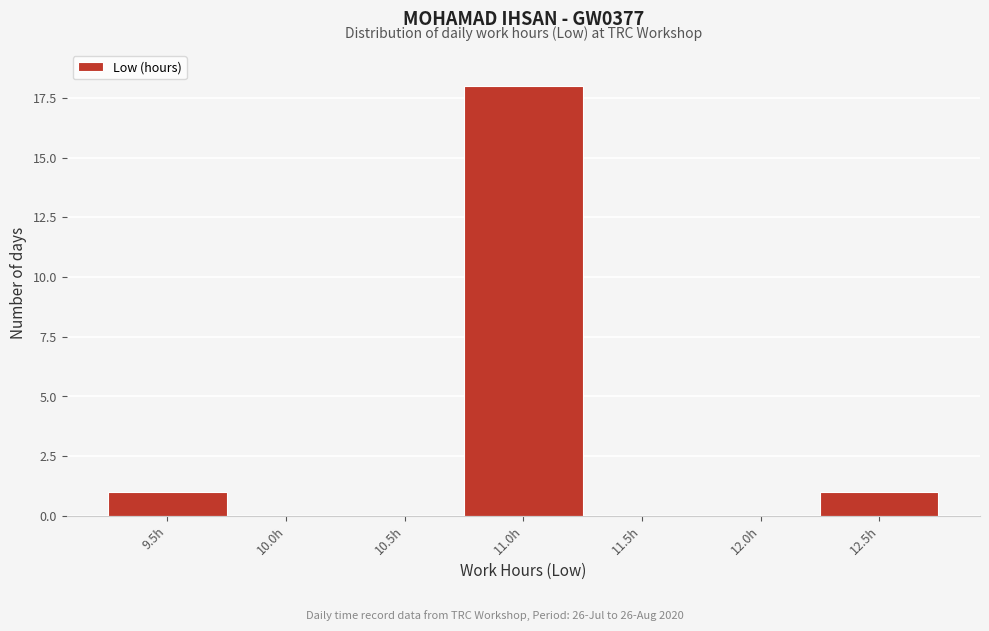

Reading left to right, extract all data points from this chart.

9.5h=1	10.0h=0	10.5h=0	11.0h=18	11.5h=0	12.0h=0	12.5h=1